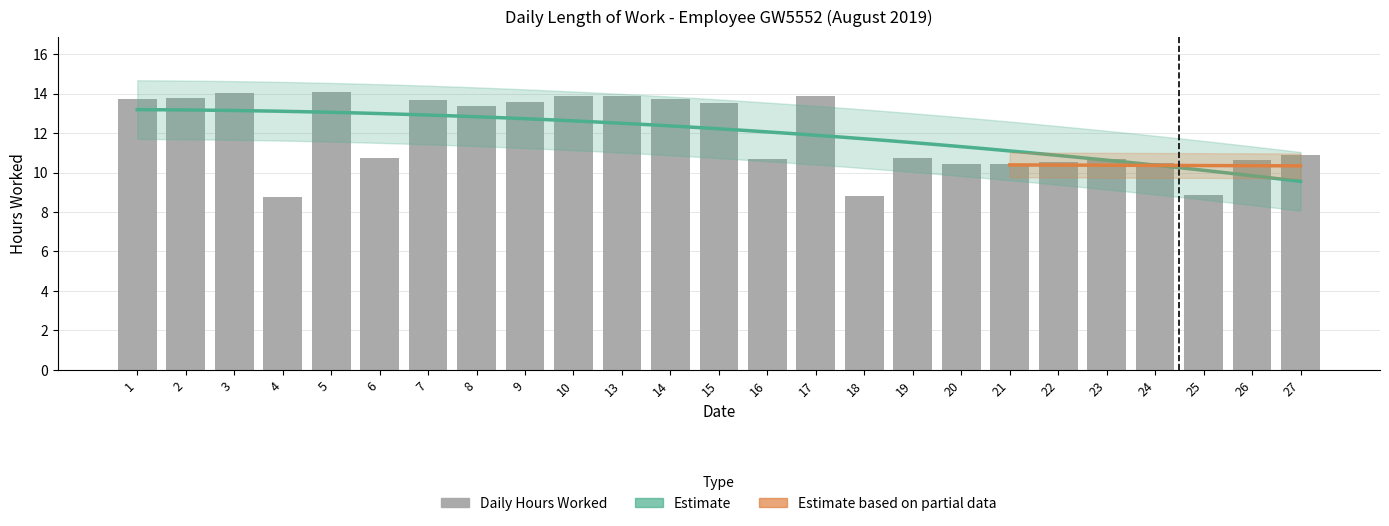

List the labels in order of value, largest first.

5, 3, 17, 13, 10, 2, 1, 14, 7, 9, 15, 8, 27, 19, 6, 16, 23, 26, 22, 24, 21, 20, 25, 18, 4